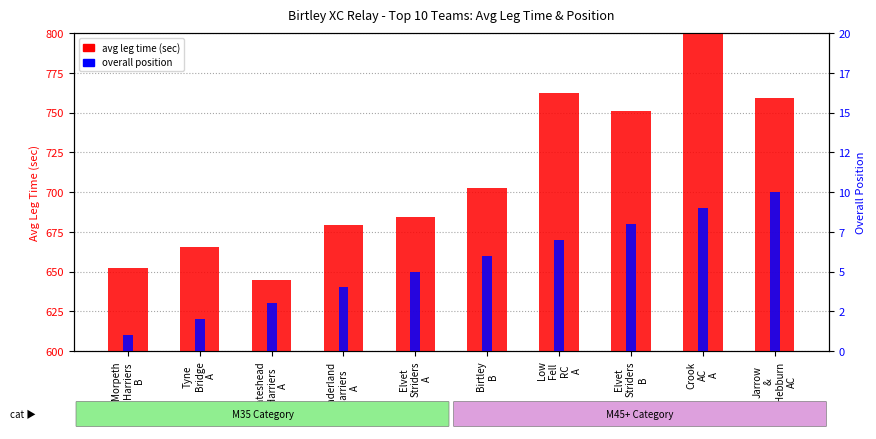

What position from the right is Jarrow
&
Hebburn
AC?

1